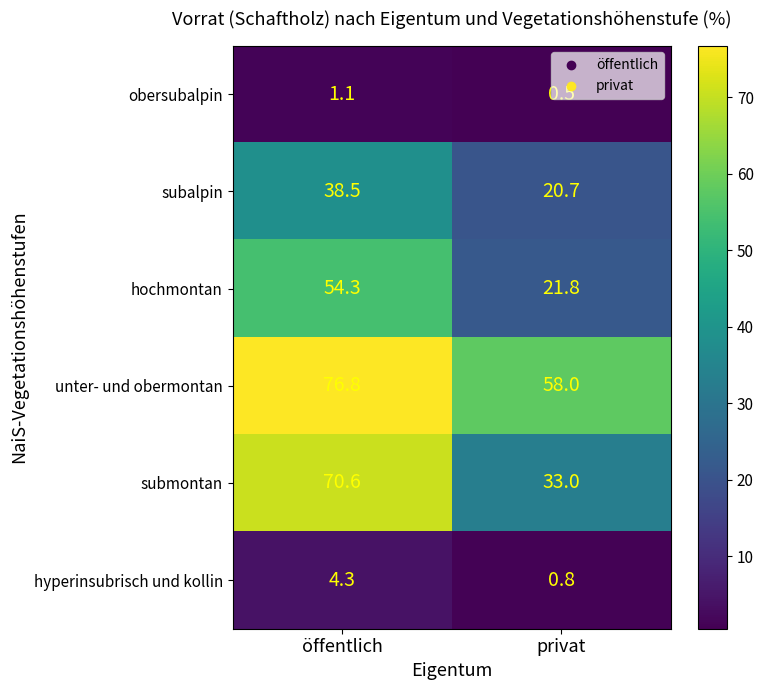

At which category is the sum across all series the highest?

öffentlich